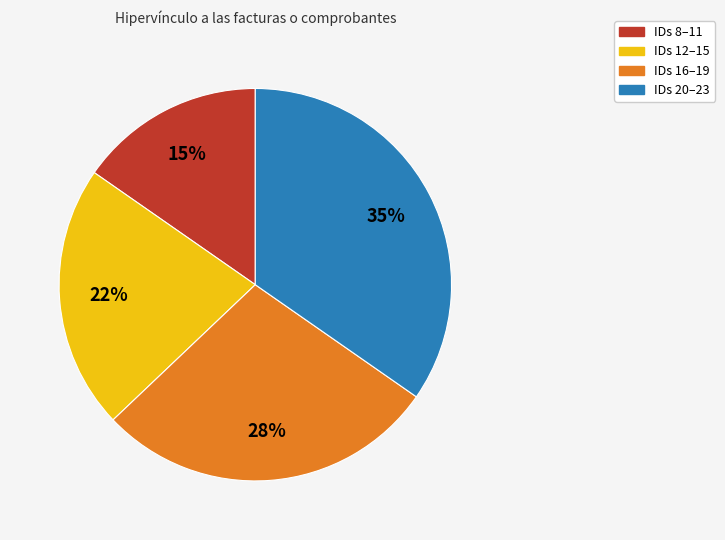

Between IDs 12–15 and IDs 20–23, which is larger?

IDs 20–23